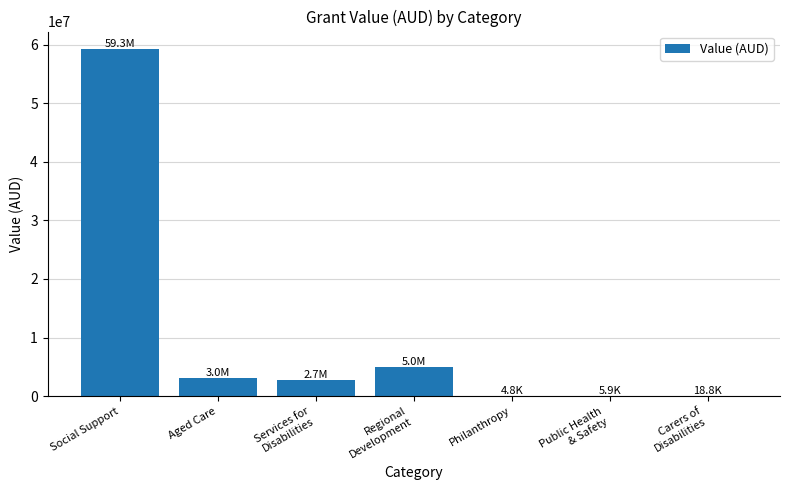

The value at Social Support is 100750561.3. True or false?

False